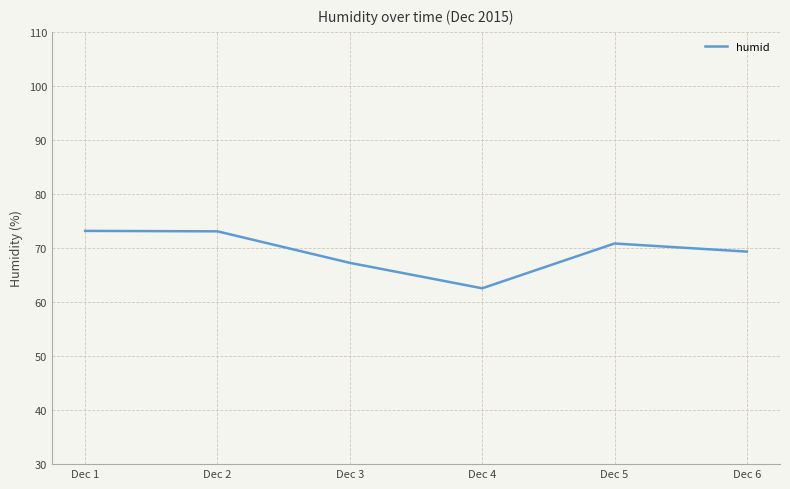

Which has a higher value, Dec 5 or Dec 2?

Dec 2